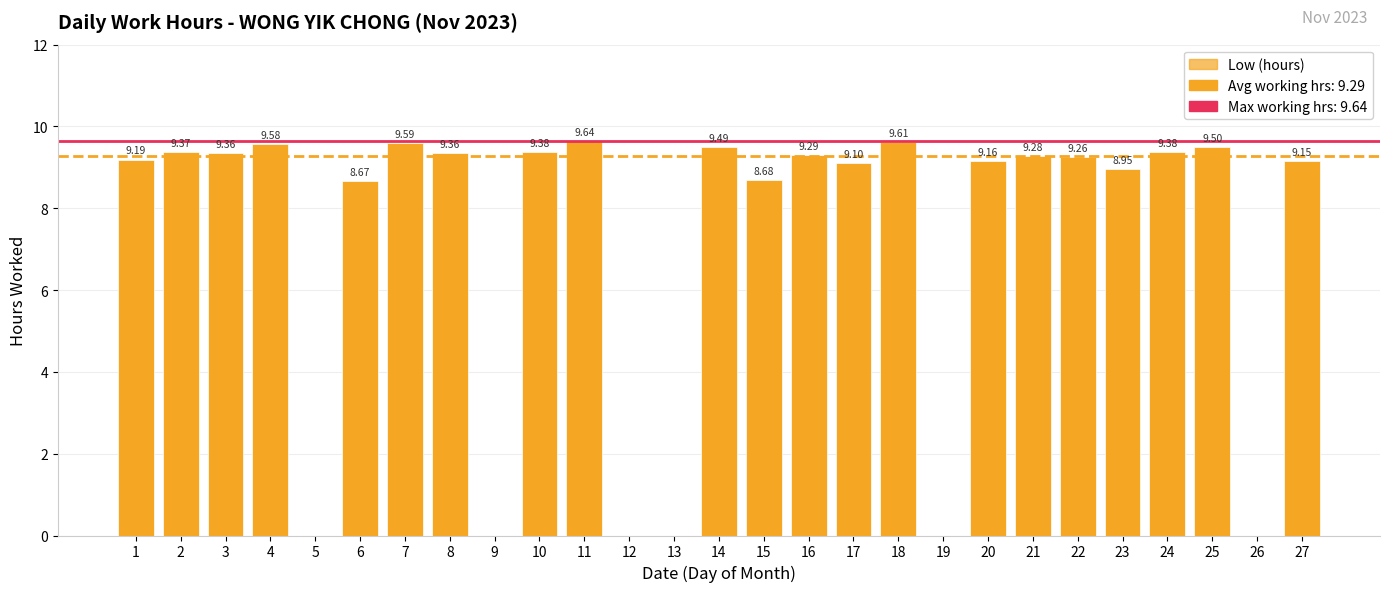

Where does the data first go above 9?

1